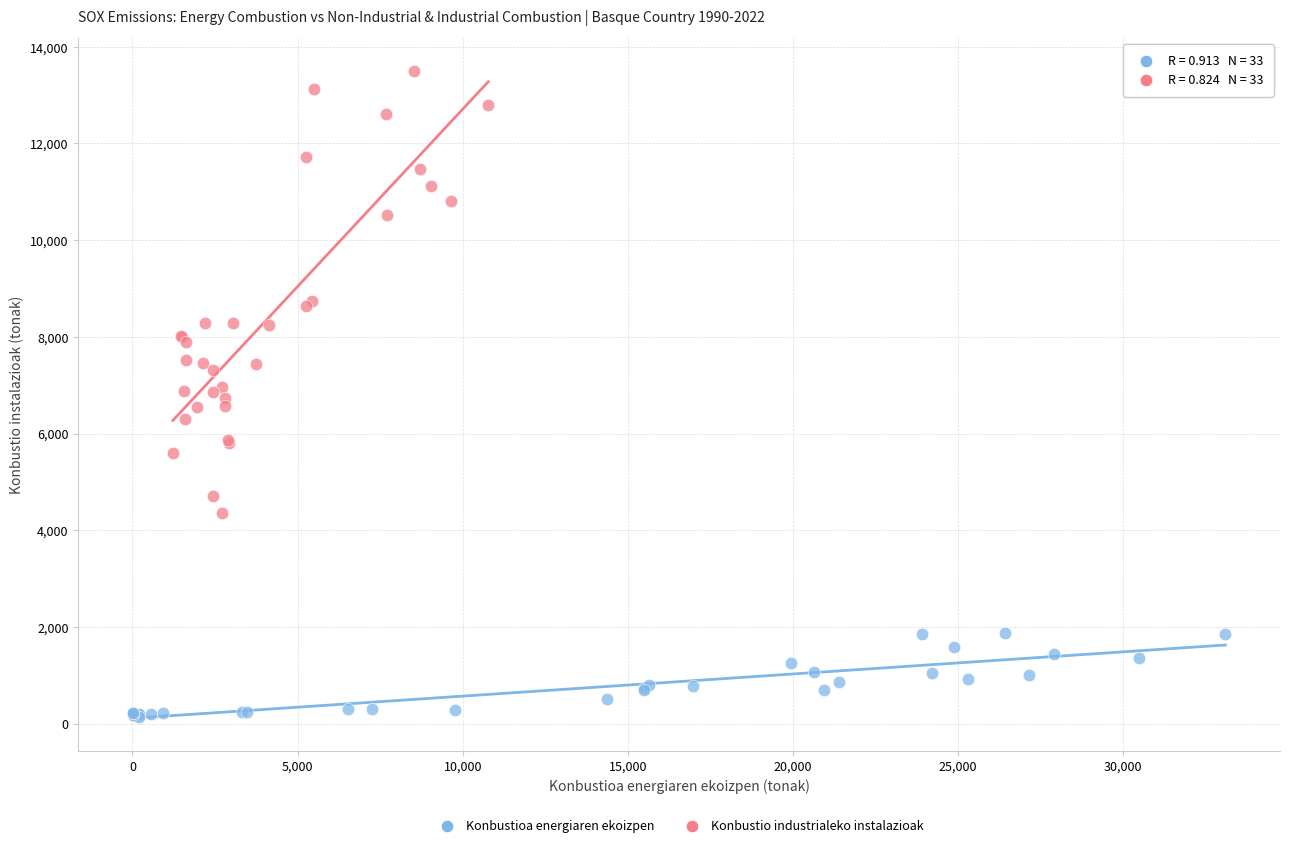

Which series contains the highest Y value?

Konbustio industrialeko instalazioak